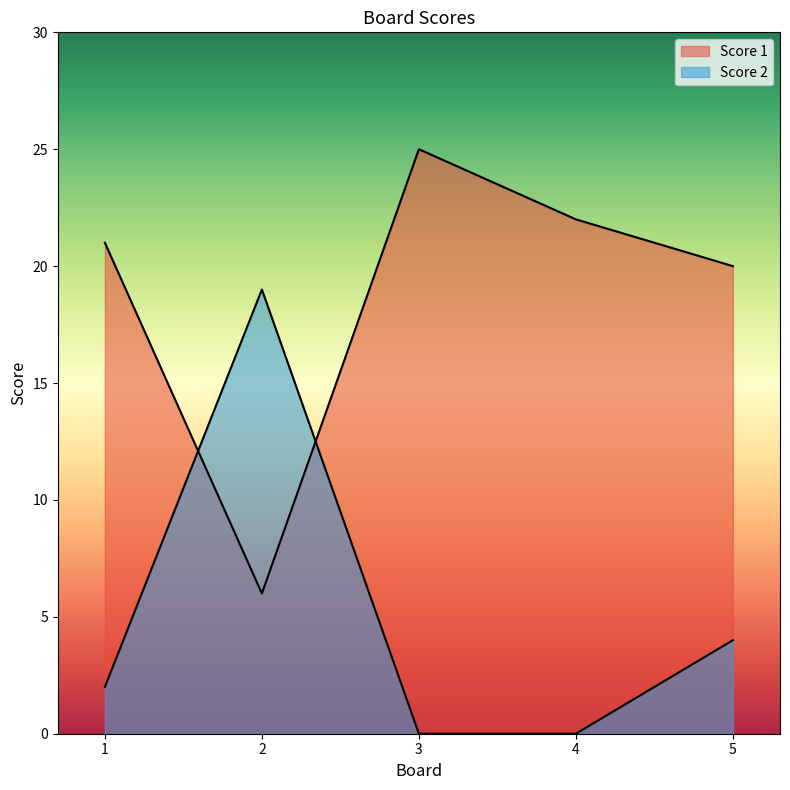

What is the difference between the highest and lowest values at 1?

19